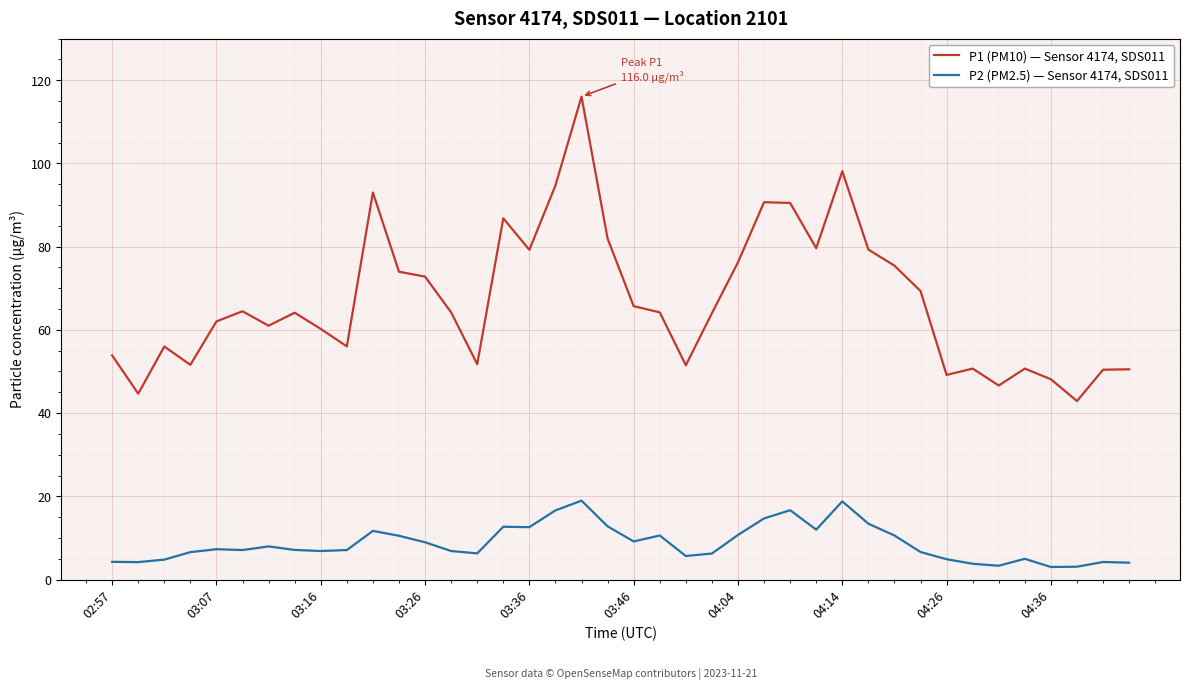

True or false: P1 (PM10) — Sensor 4174, SDS011 and P2 (PM2.5) — Sensor 4174, SDS011 intersect in this chart.

False